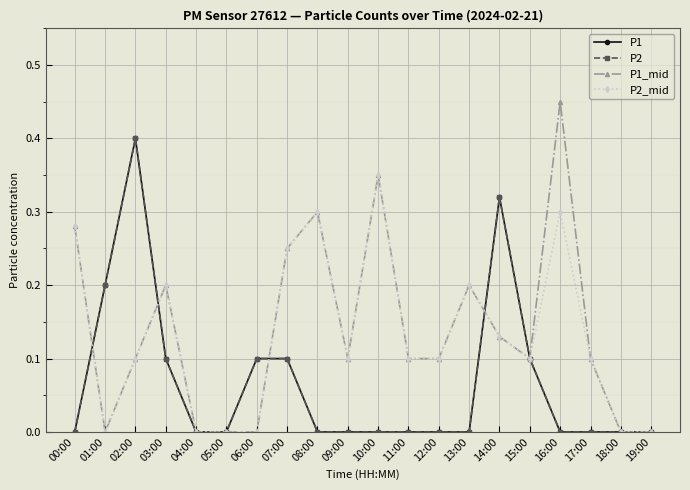

Reading right to left, list all the values displayed in this chart.

P1: 0.0	0.0	0.0	0.0	0.1	0.3	0.0	0.0	0.0	0.0	0.0	0.0	0.1	0.1	0.0	0.0	0.1	0.4	0.2	0.0
P2: 0.0	0.0	0.0	0.0	0.1	0.3	0.0	0.0	0.0	0.0	0.0	0.0	0.1	0.1	0.0	0.0	0.1	0.4	0.2	0.0
P1_mid: 0.0	0.0	0.1	0.5	0.1	0.1	0.2	0.1	0.1	0.3	0.1	0.3	0.2	0.0	0.0	0.0	0.2	0.1	0.0	0.3
P2_mid: 0.0	0.0	0.1	0.3	0.1	0.1	0.2	0.1	0.1	0.3	0.1	0.3	0.2	0.0	0.0	0.0	0.2	0.1	0.0	0.3